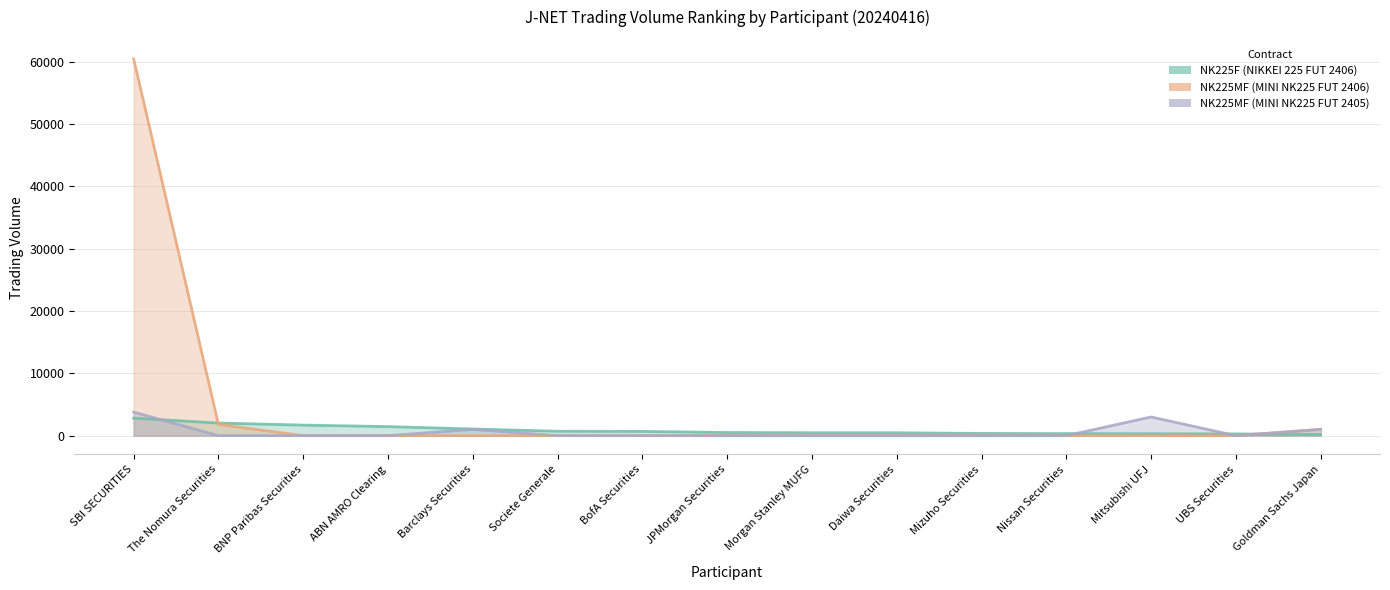

Count the number of data series in this chart.

3